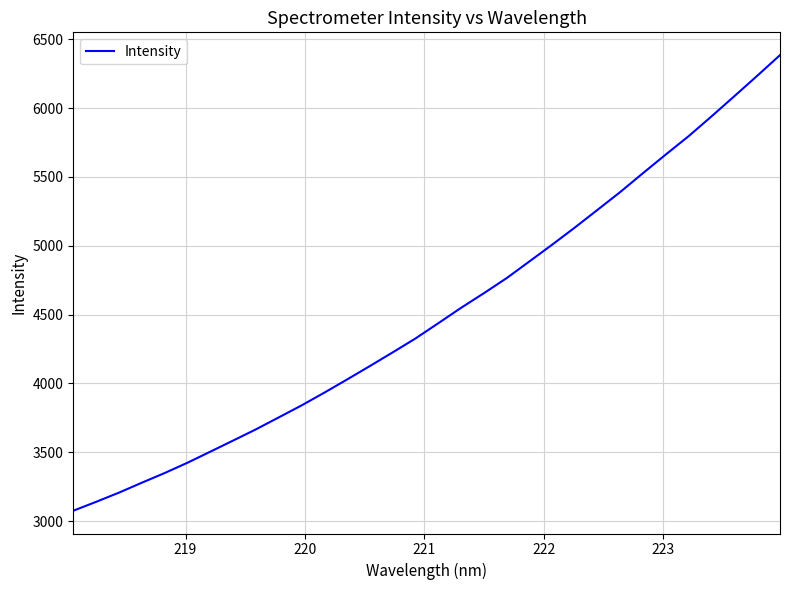

Reading left to right, what are all the values shown in this chart?

3075.2	3139.6	3206.4	3278.3	3348.6	3423.3	3503.6	3584.4	3665.8	3752.6	3839.6	3932.6	4028.3	4126.1	4225.2	4326.2	4437.0	4548.9	4655.1	4764.7	4886.1	5008.1	5133.2	5262.3	5392.2	5529.4	5664.7	5797.6	5940.7	6086.8	6234.5	6384.6